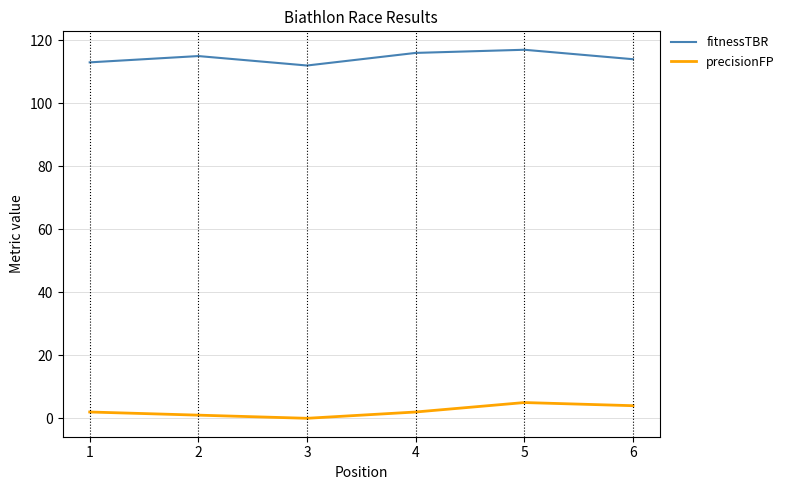

What are all the series names shown in the legend?

fitnessTBR, precisionFP